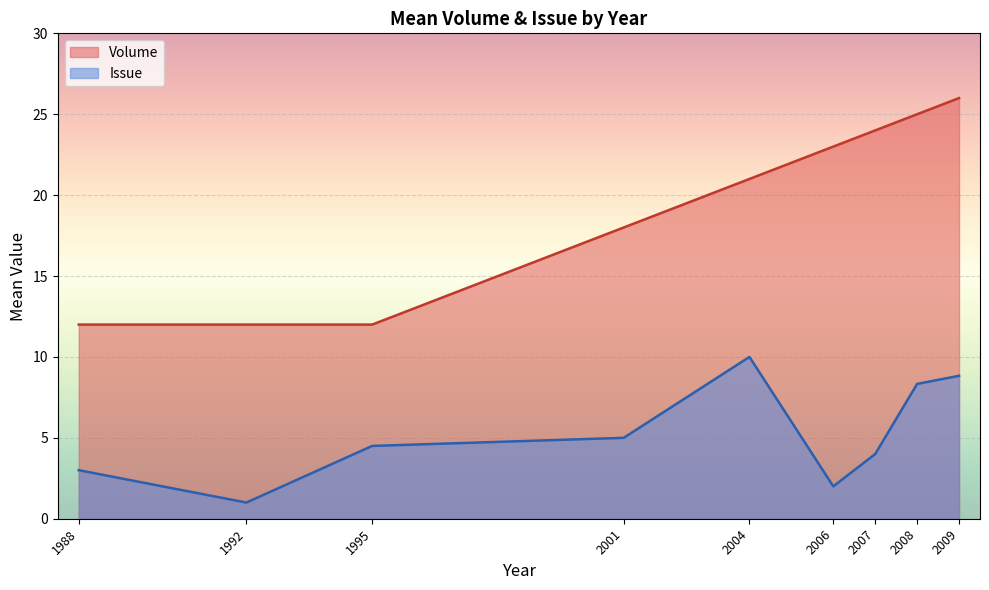

Which has a higher value, 2009 or 2007?

2009